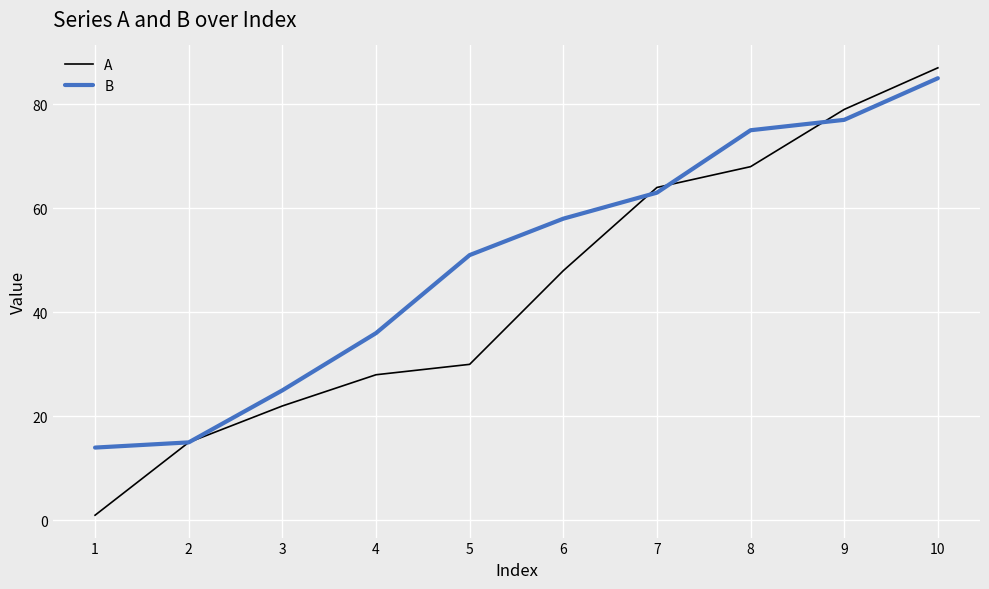

What are all the series names shown in the legend?

A, B